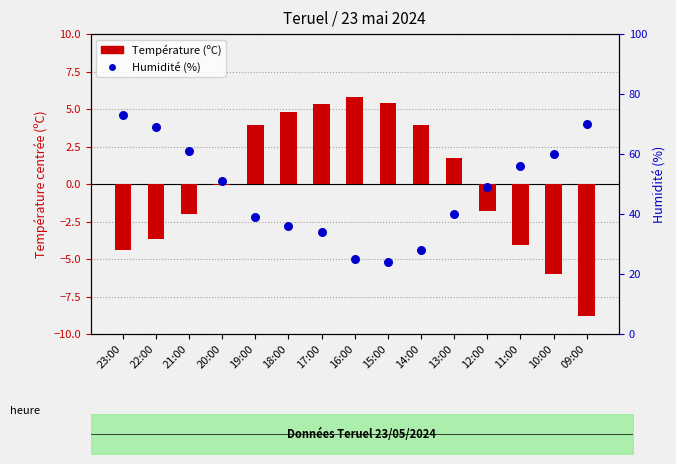

What is the total value across all series at 15:00?

29.4